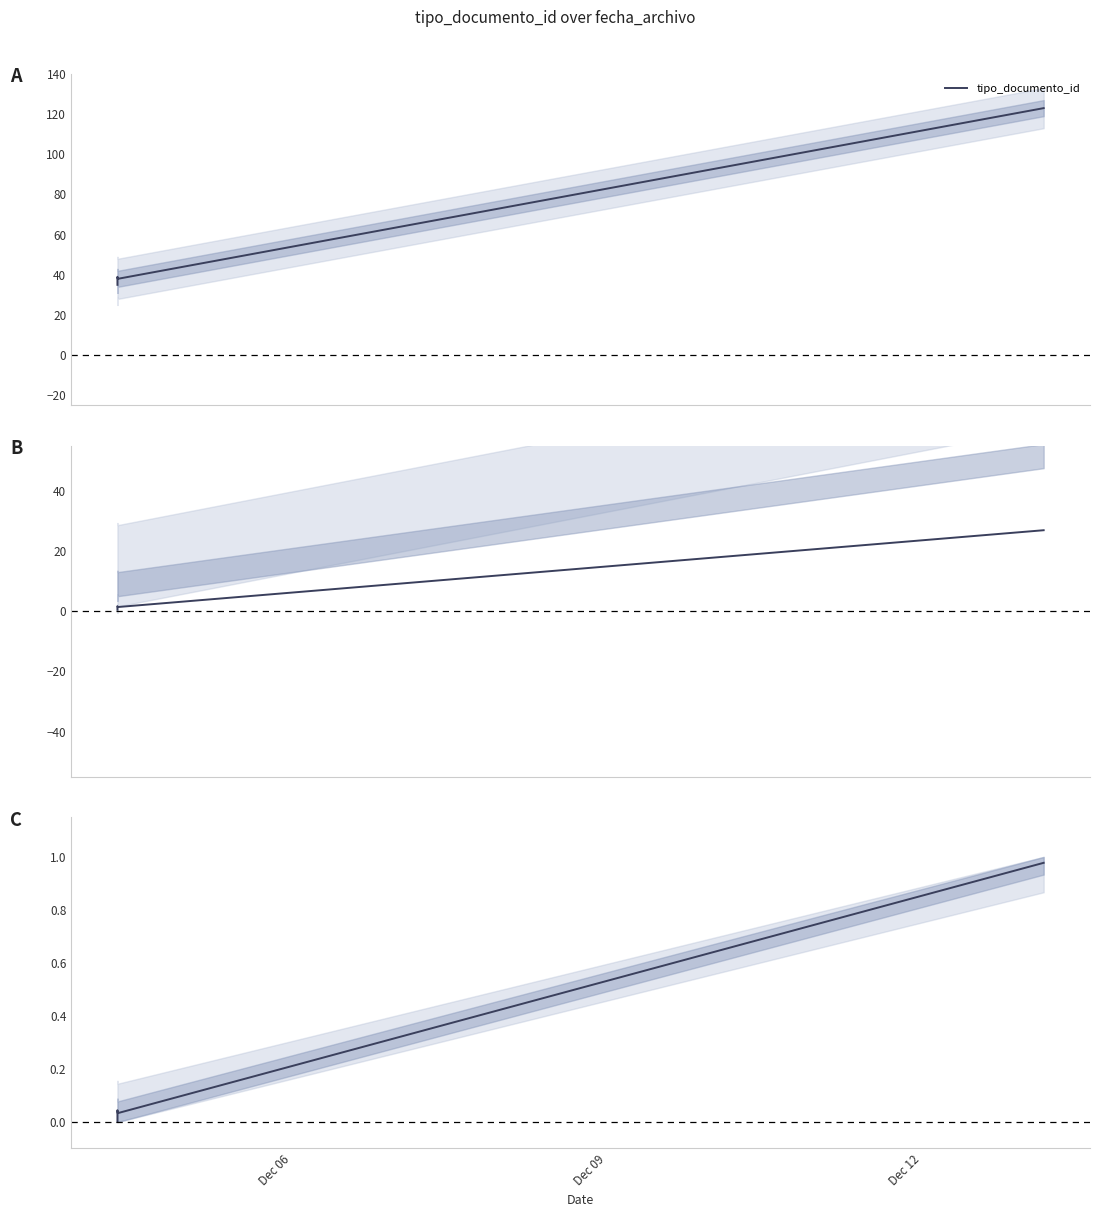

Is it true that the value at 3 is 0.0?

False